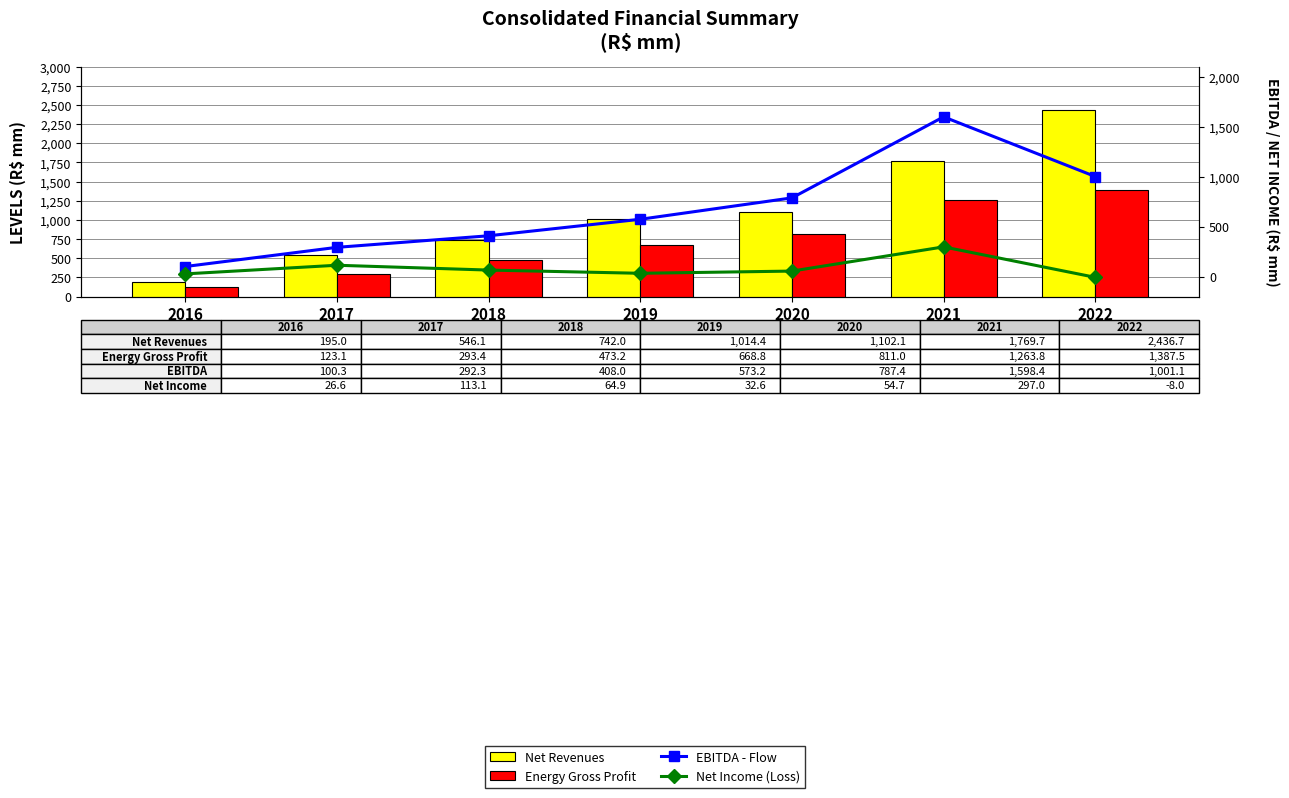

Reading right to left, list all the values displayed in this chart.

Net Revenues: 2022=2436.7	2021=1769.7	2020=1102.1	2019=1014.4	2018=742.0	2017=546.1	2016=195.0
Energy Gross Profit: 2022=1387.5	2021=1263.8	2020=811.0	2019=668.8	2018=473.2	2017=293.4	2016=123.1
EBITDA - Flow: 2022=1001.1	2021=1598.4	2020=787.4	2019=573.2	2018=408.0	2017=292.3	2016=100.3
Net Income (Loss) - Cumulative: 2022=-8.0	2021=297.0	2020=54.7	2019=32.6	2018=64.9	2017=113.1	2016=26.6